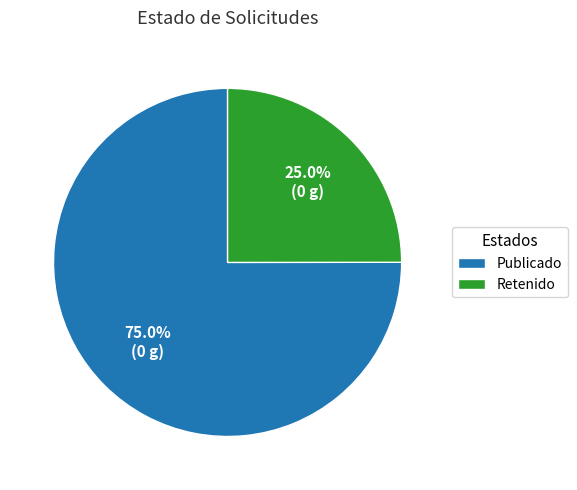

Combined, do Publicado and Retenido account for over 50%?

Yes